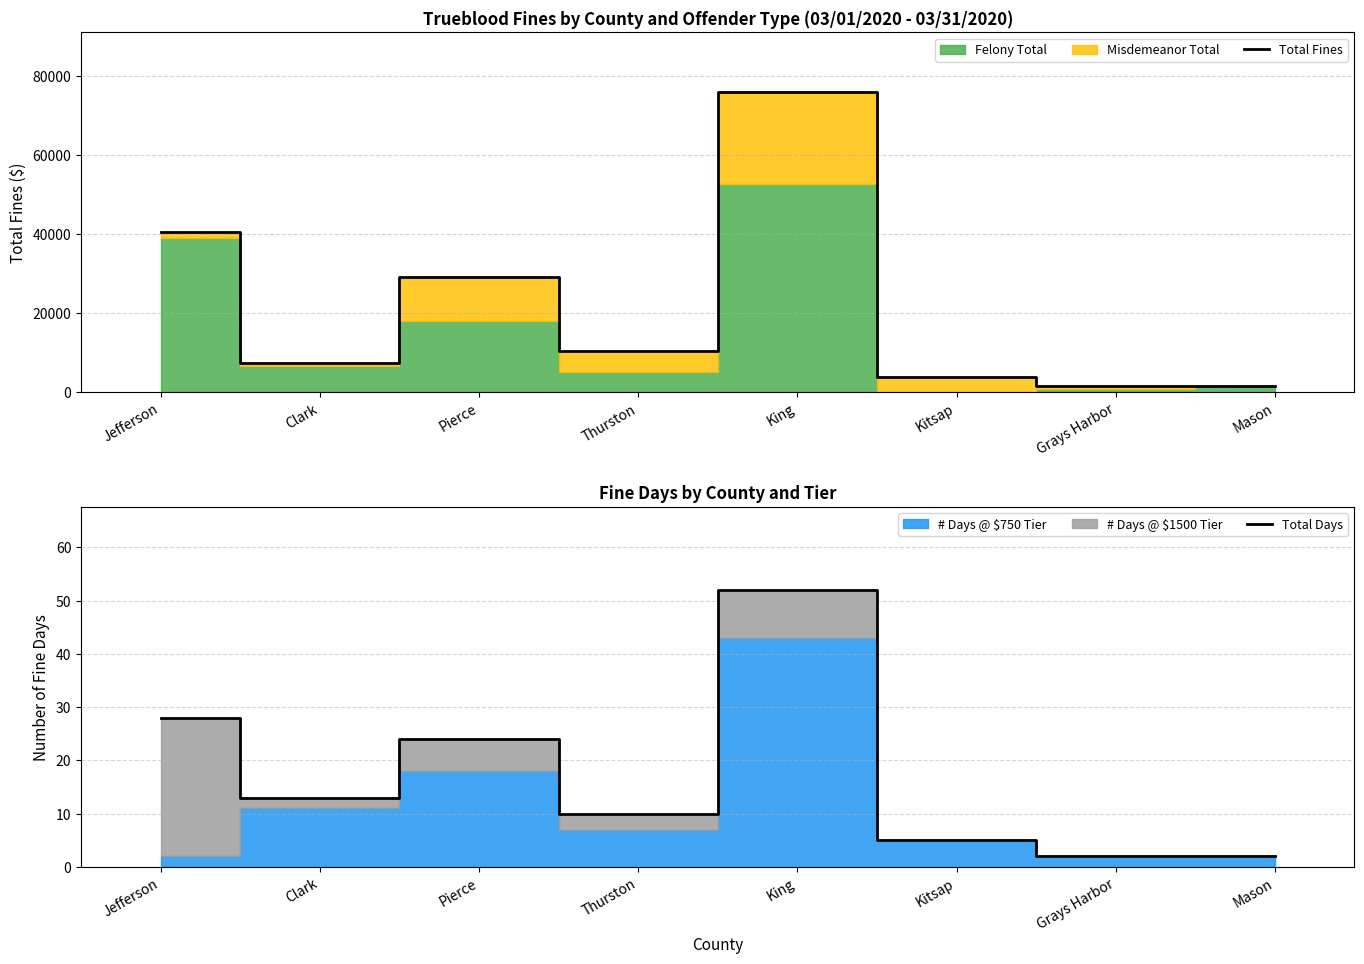

Is the value of Total Days at Jefferson greater than the value of Total Fines at Jefferson?

No